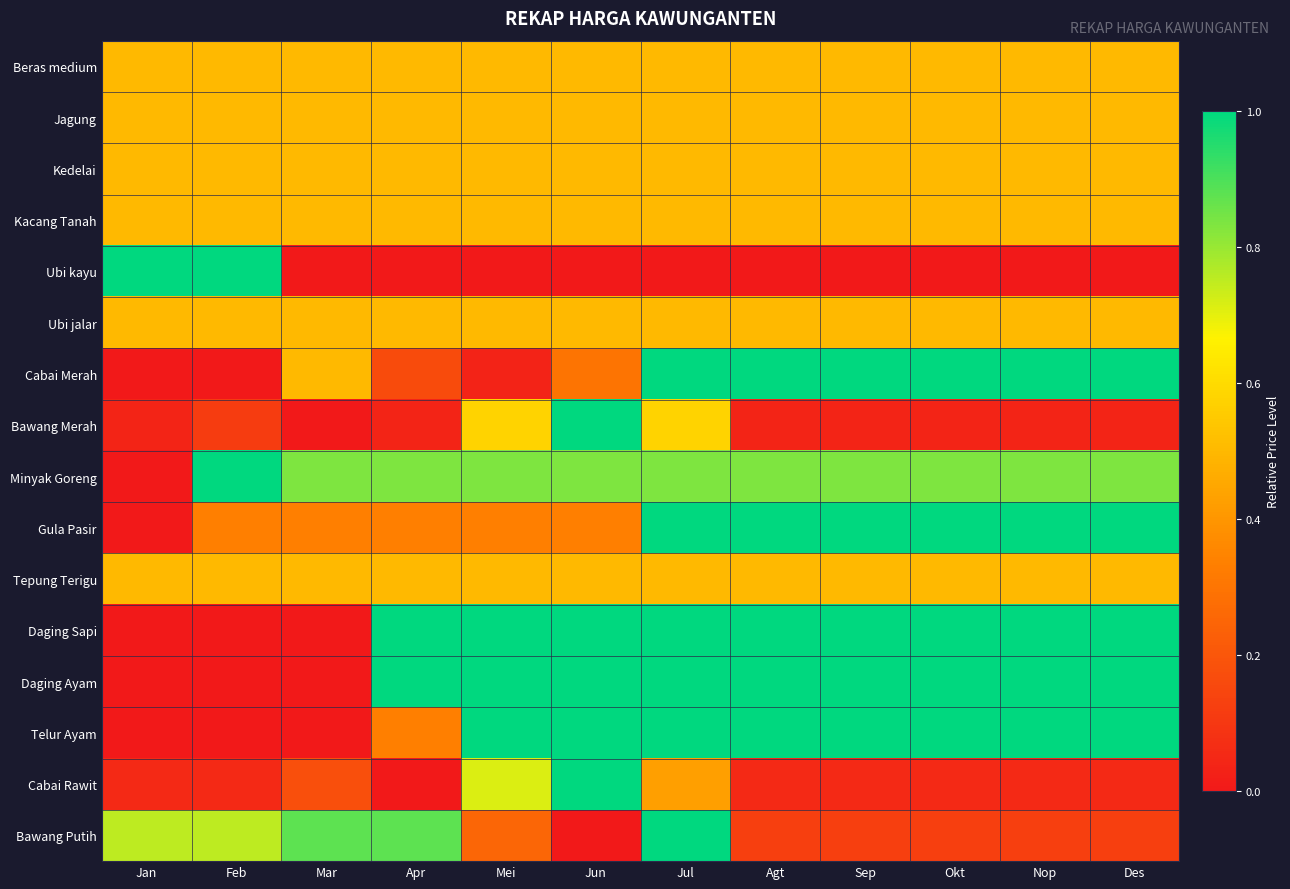

How many series are shown in this chart?

16